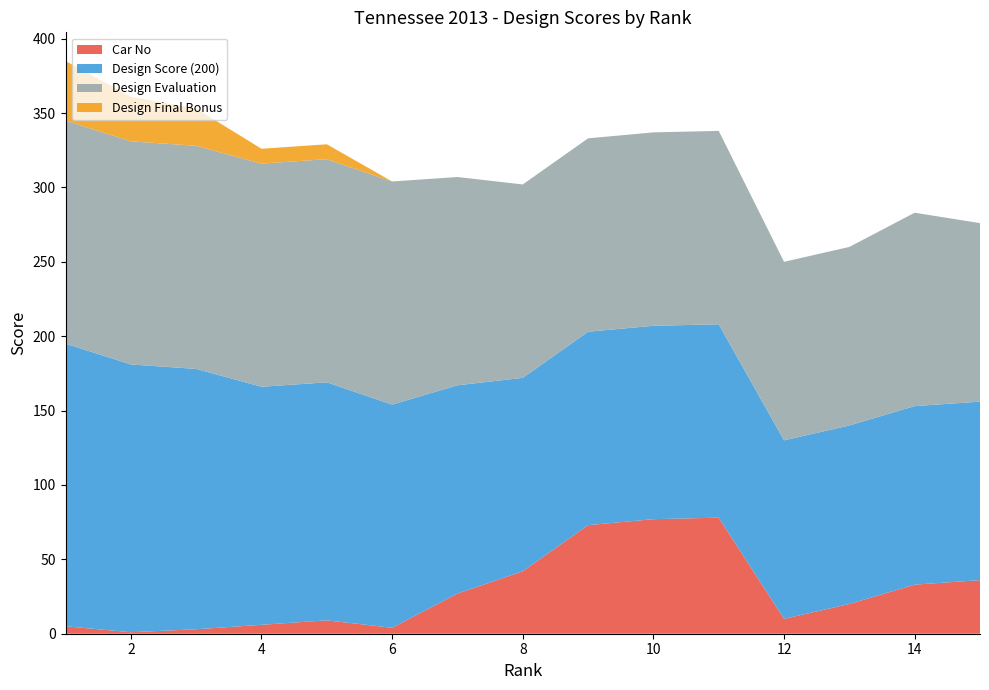

Reading left to right, list all the values displayed in this chart.

Car No: 5	1	3	6	9	4	27	42	73	77	78	10	20	33	36
Design Score (200): 190	180	175	160	160	150	140	130	130	130	130	120	120	120	120
Design Evaluation: 150	150	150	150	150	150	140	130	130	130	130	120	120	130	120
Design Final Bonus: 40	30	25	10	10	0	0	0	0	0	0	0	0	0	0